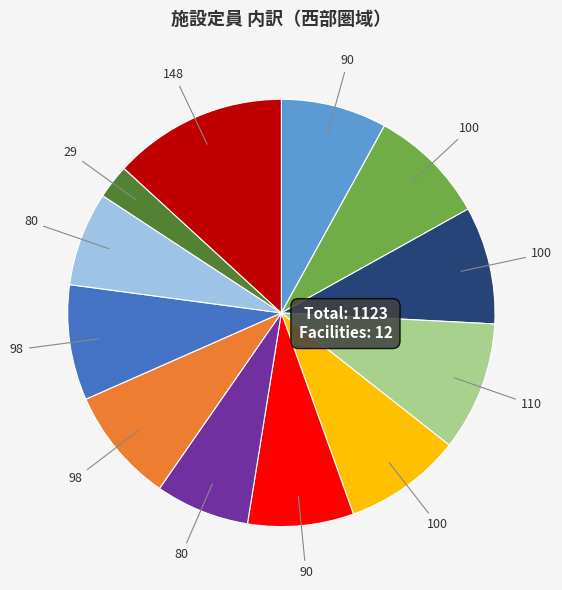

Does any single category account for the majority?

No